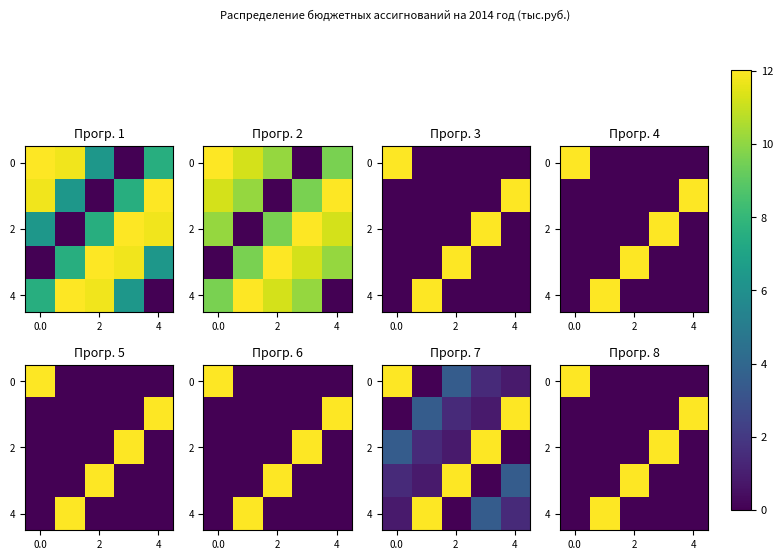

The value of 2 at 4 is 0.0. True or false?

True